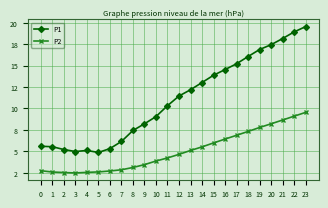

What are all the series names shown in the legend?

P1, P2